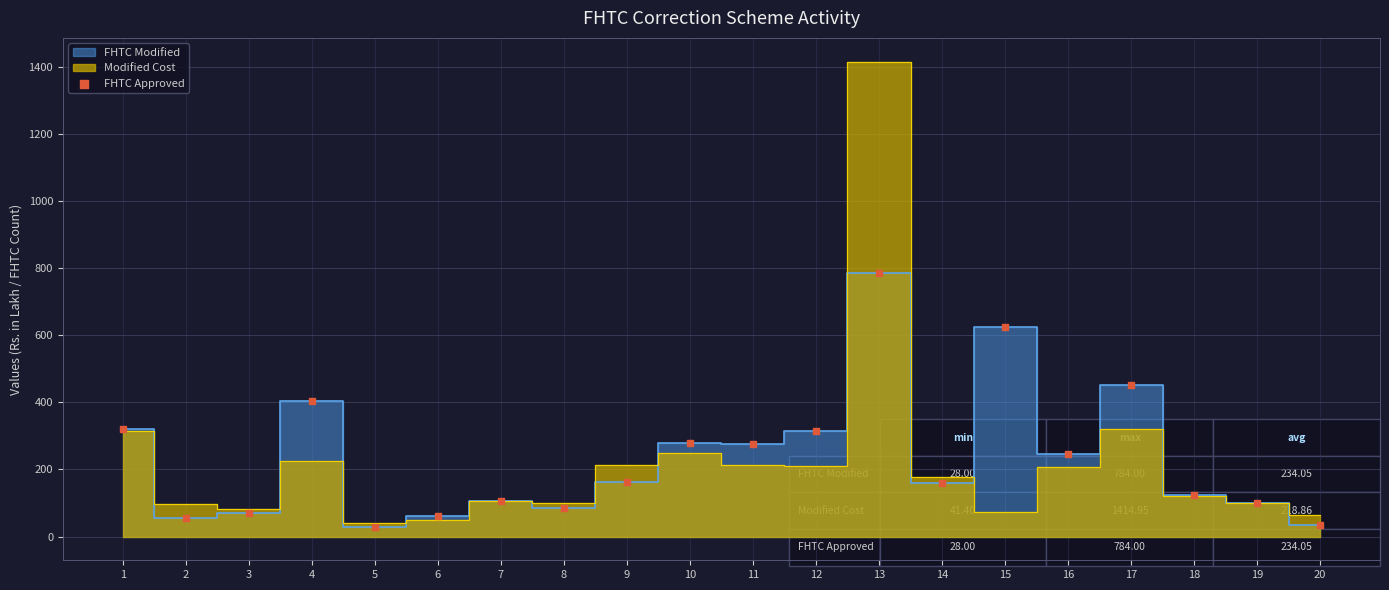

What is the range of Y values (max minus min)?

756